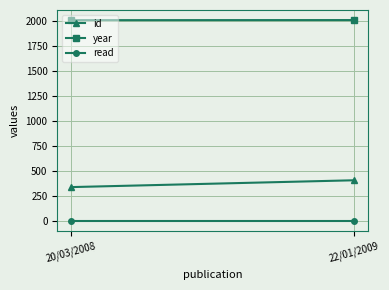

Reading left to right, extract all data points from this chart.

id: 342	410
year: 2008	2009
read: 1	1